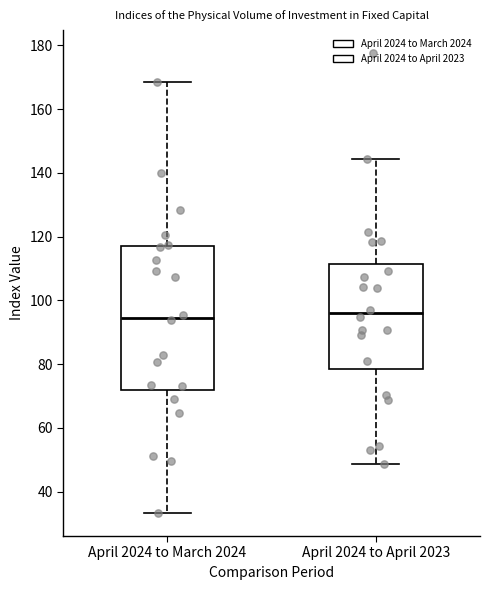

Reading left to right, read every box against the y-axis: the position of its median line, the range the box covers, and the ends of its whiskers. The values are not printed on the chart, so give them approximately, as read against the axis.

April 2024 to March 2024: median 94, box 72 to 116, whiskers 34 to 168
April 2024 to April 2023: median 96, box 78 to 112, whiskers 48 to 144